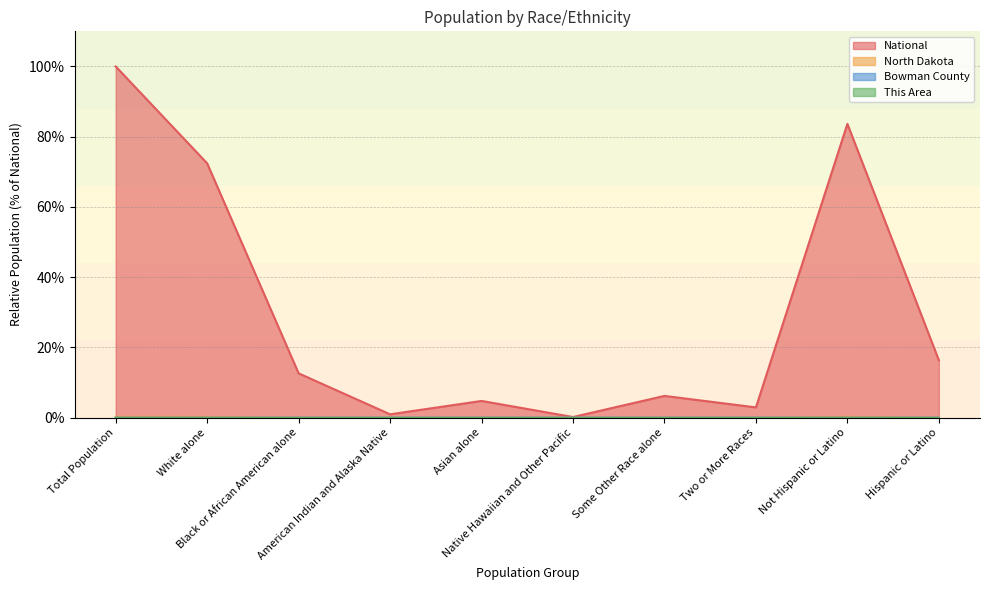

What are all the series names shown in the legend?

National, North Dakota, Bowman County, This Area